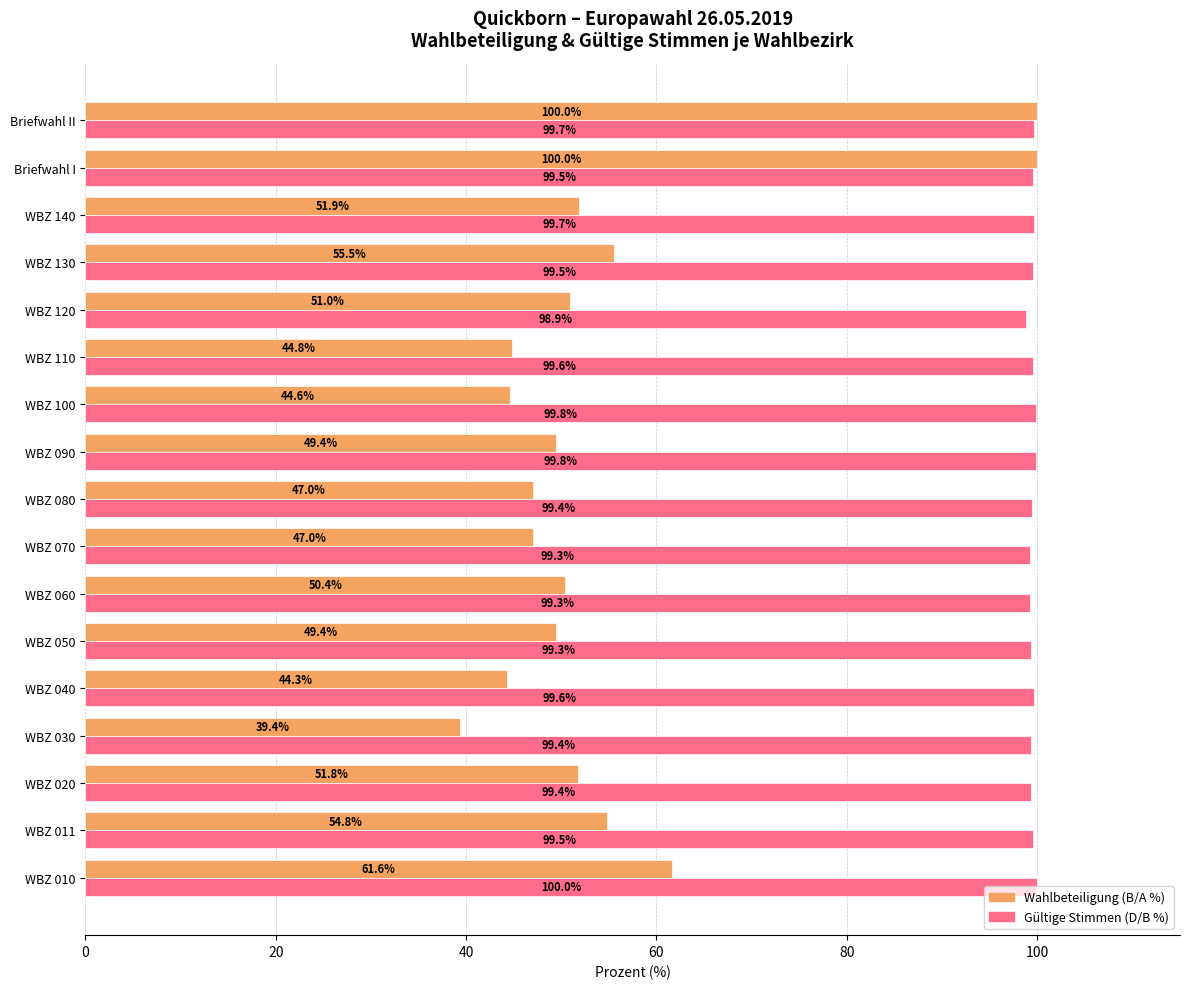

At which label is Wahlbeteiligung (B/A %) closest to 69?

WBZ 010